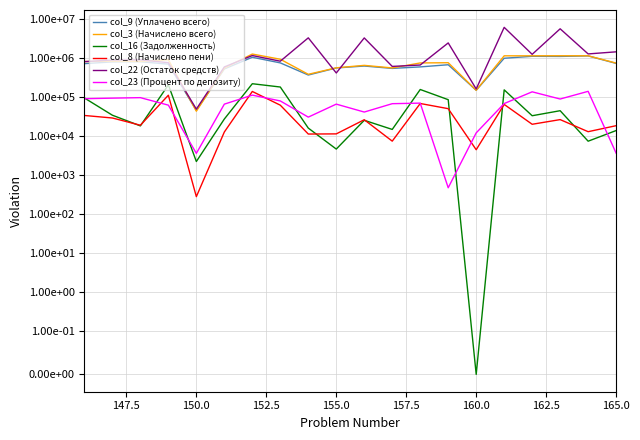

What is the sum of all col_3 (Начислено всего) values?

15434625.6